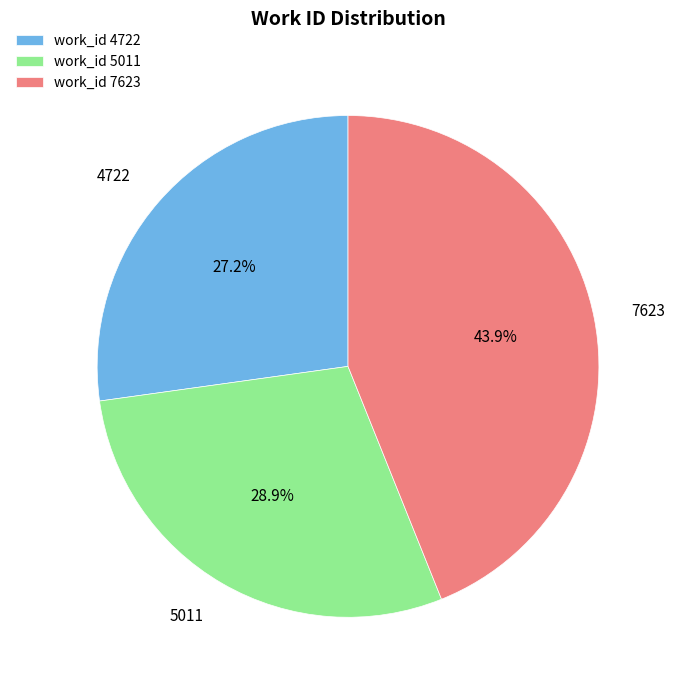

Count the number of slices in the pie.

3